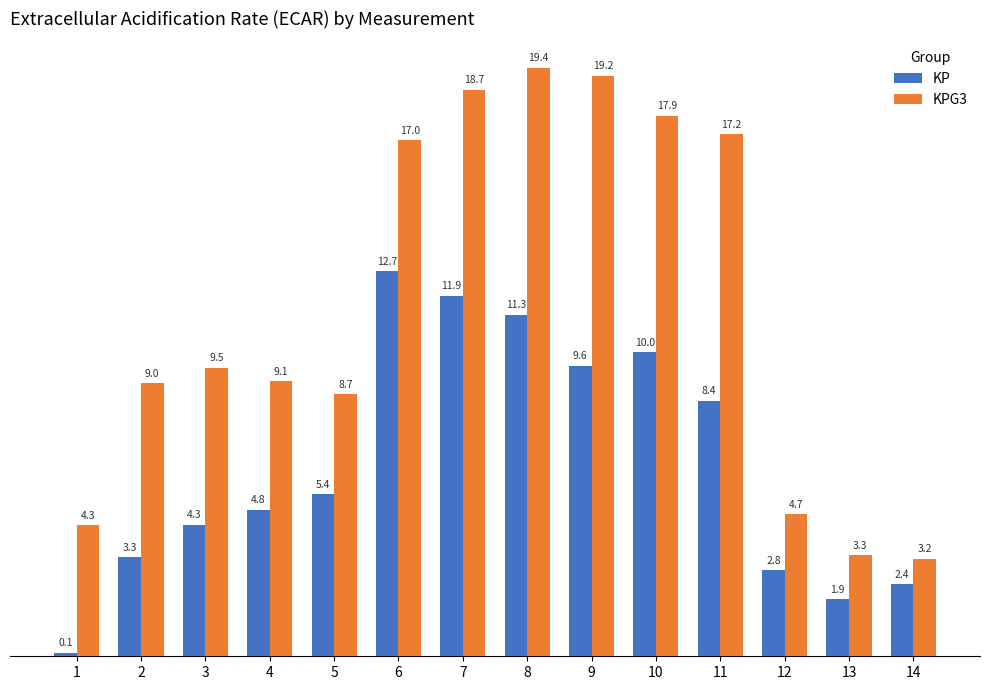

How many series are shown in this chart?

2